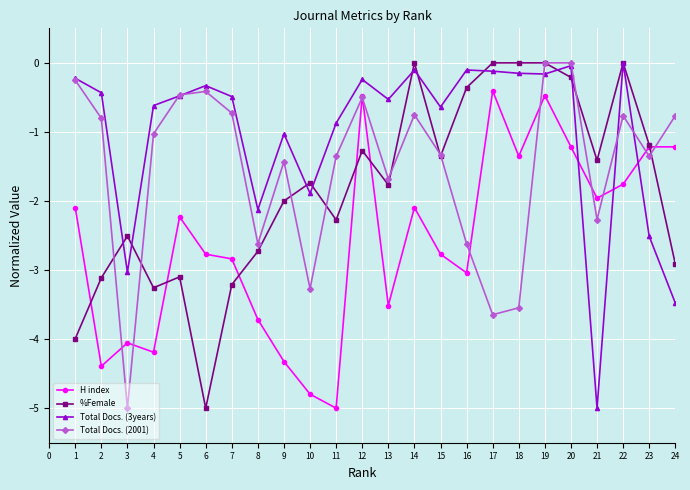

True or false: Total Docs. (2001) has more than 0 interior local peaks.

True